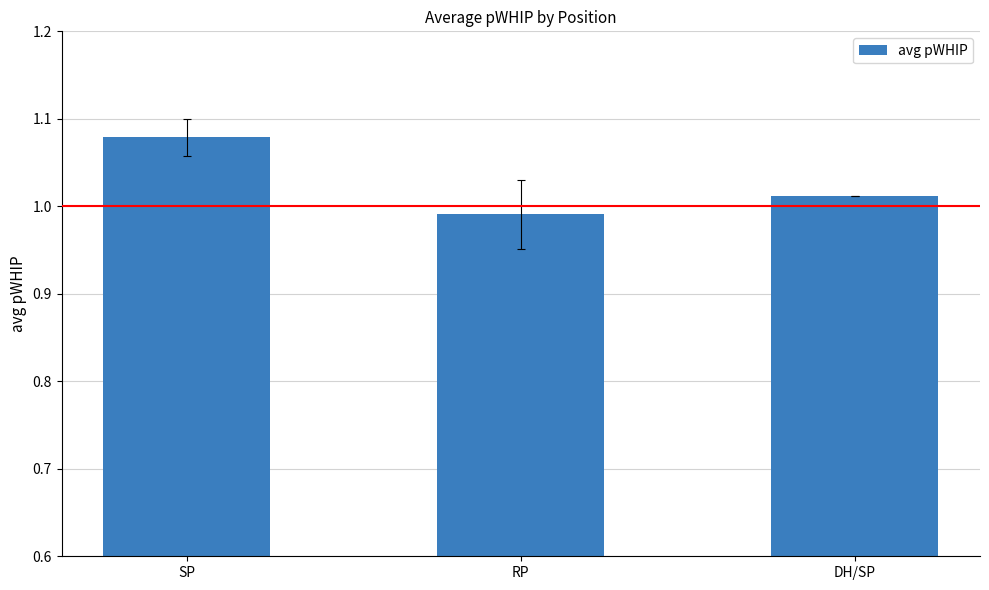

At which category does the chart reach its peak across all series?

SP